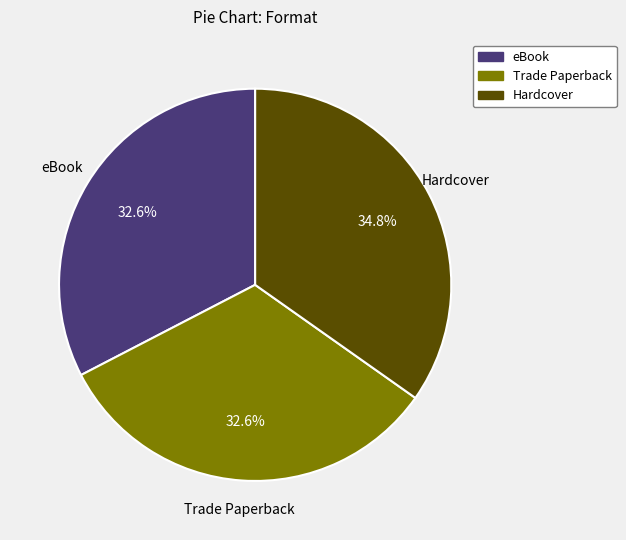

Which category has the biggest portion of the pie?

Hardcover